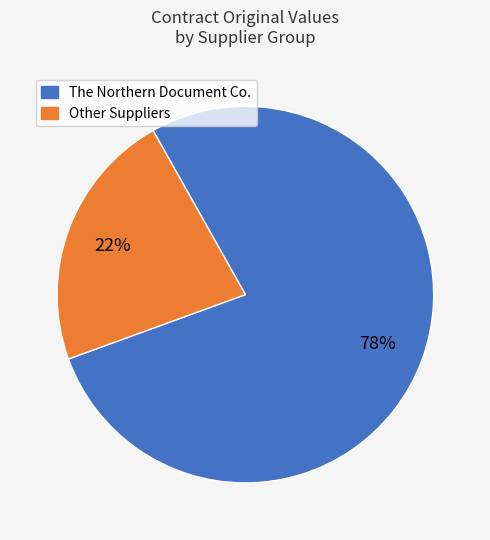

Count the number of slices in the pie.

2